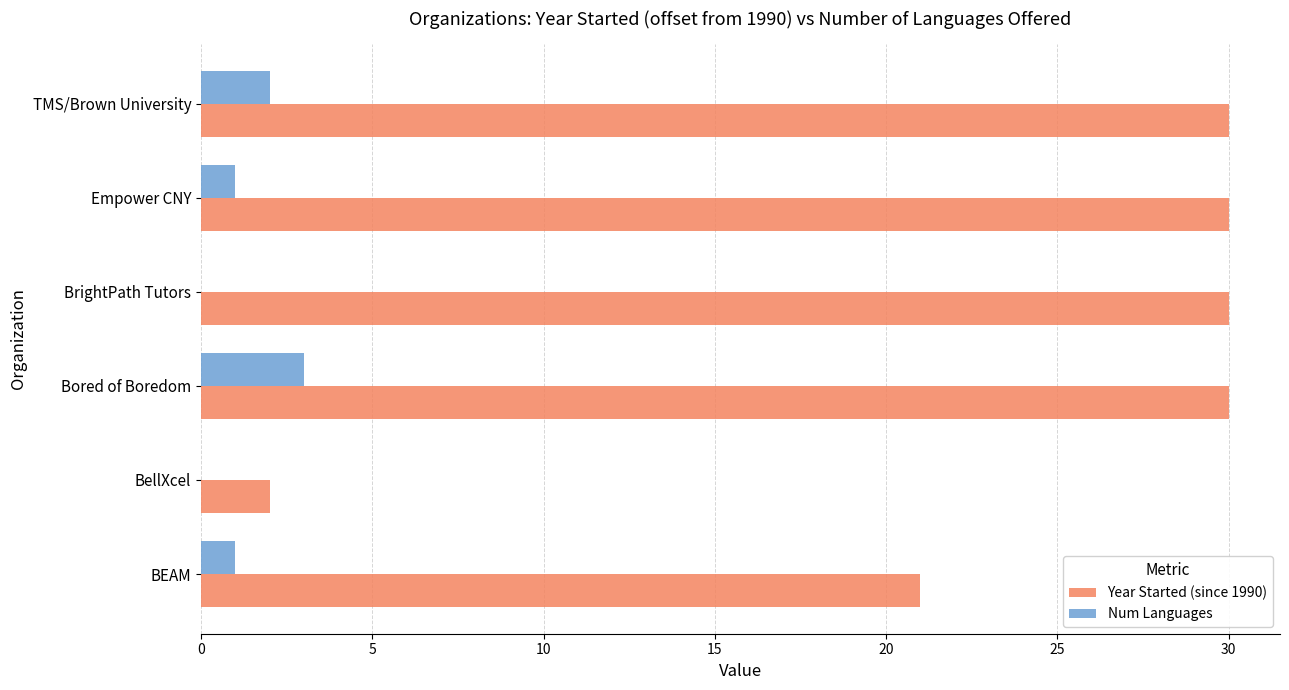

What is the greatest value displayed?

30